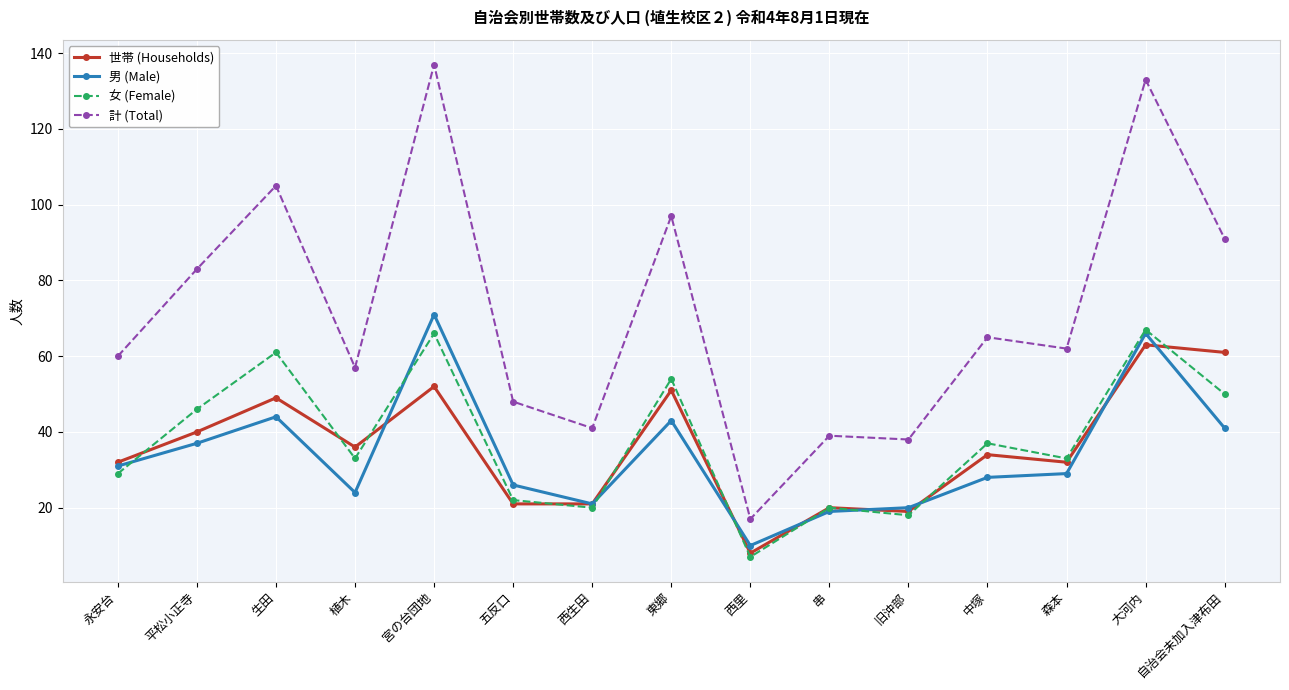

Where is the first local minimum for 世帯 (Households)?

植木